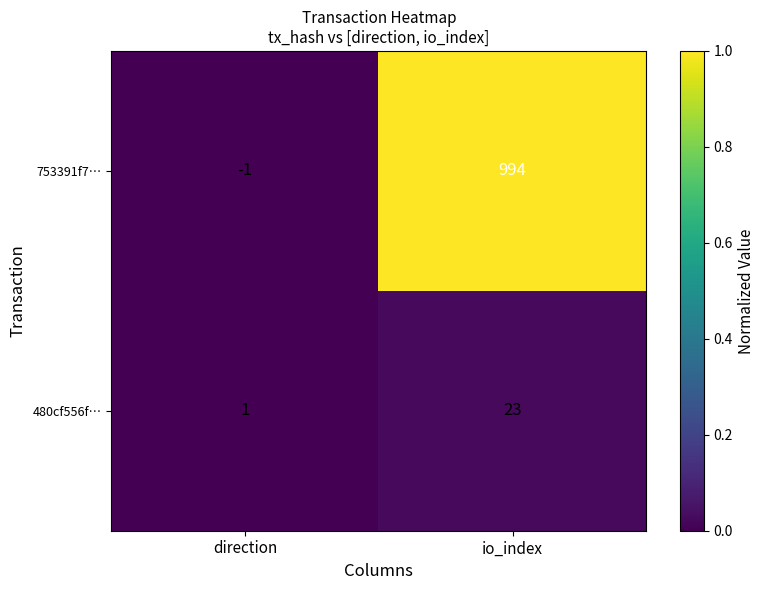

The 480cf556f… series shows 23 at io_index. True or false?

True